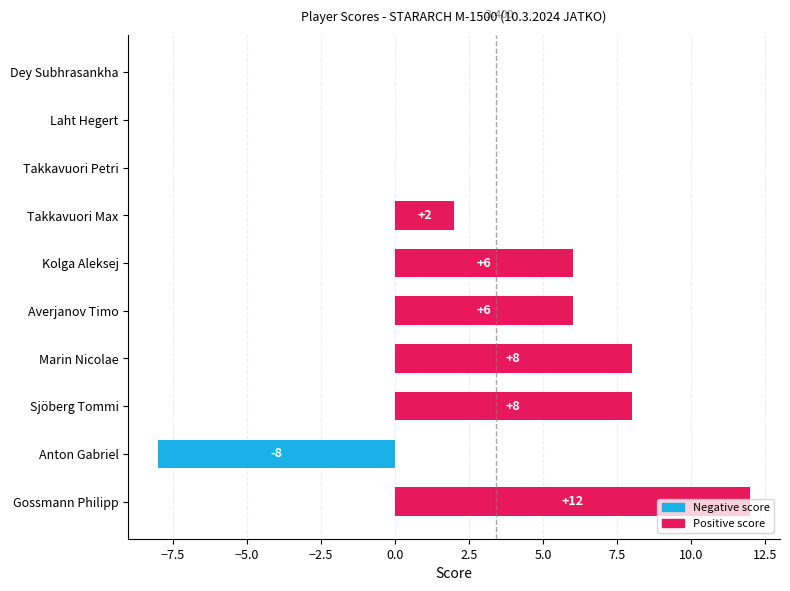

Are the bars grouped side by side (vs. stacked)?

No